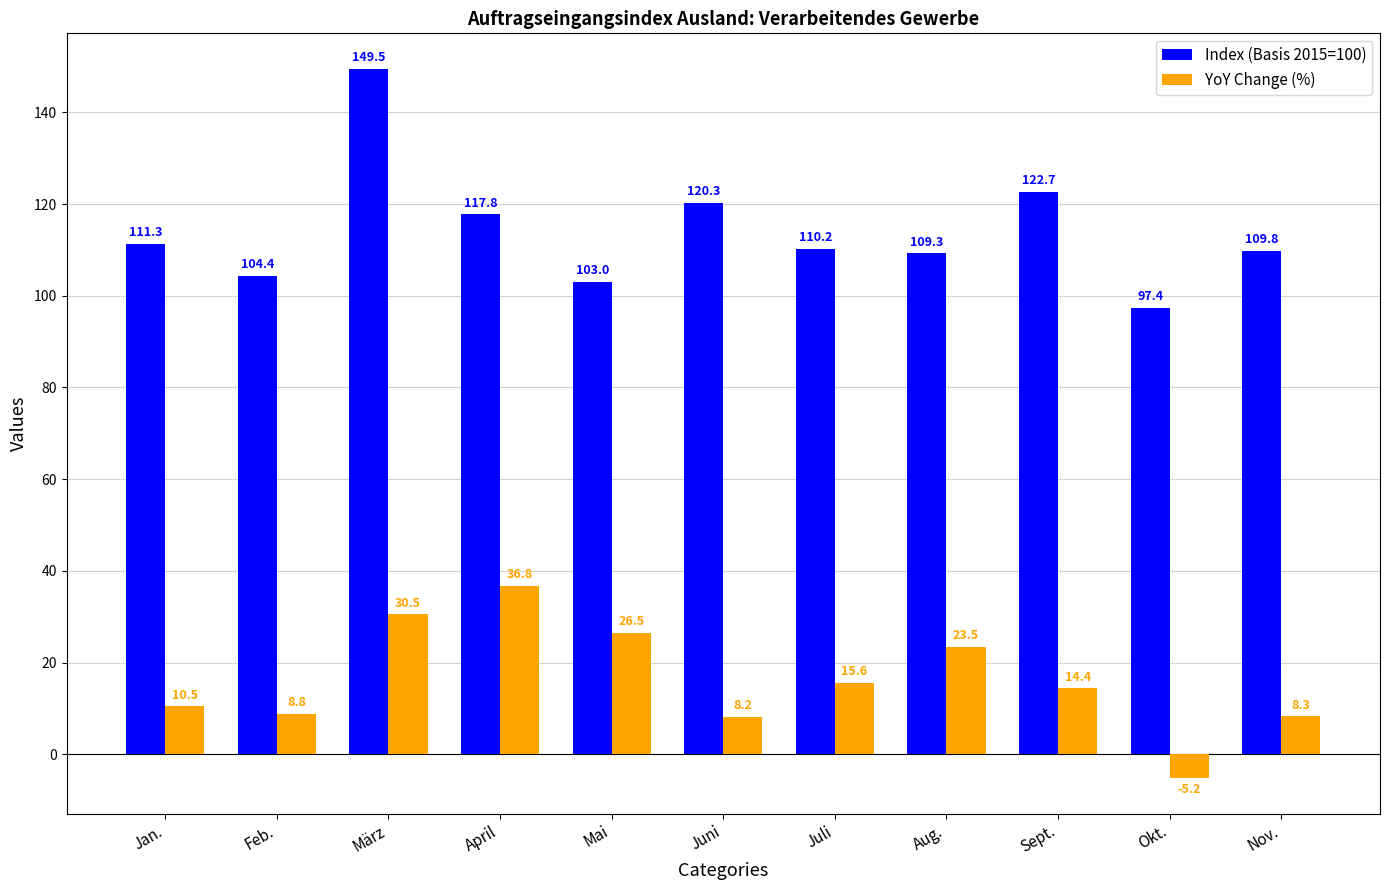

List the labels in order of Index (Basis 2015=100) value, smallest first.

Okt., Mai, Feb., Aug., Nov., Juli, Jan., April, Juni, Sept., März